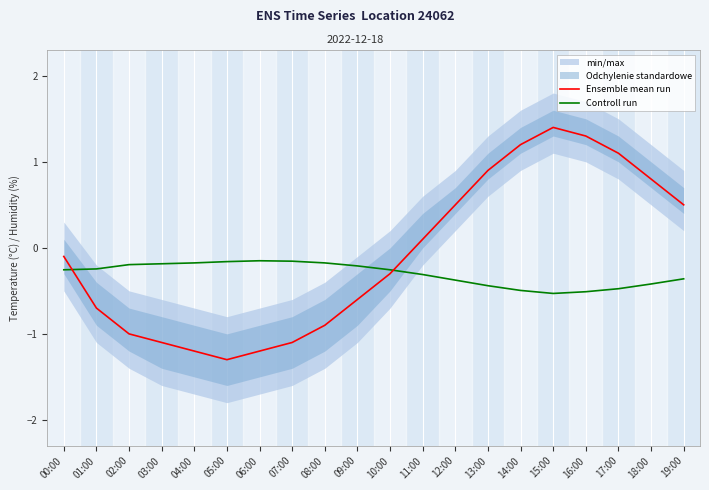

How many intersections are there between Controll run and Ensemble mean run?

2